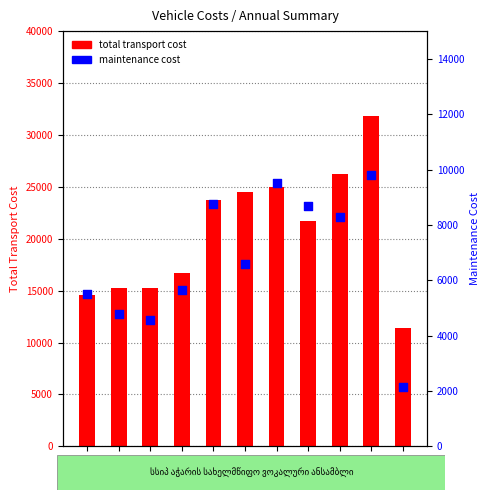

Which series contains the lowest Y value?

maintenance cost